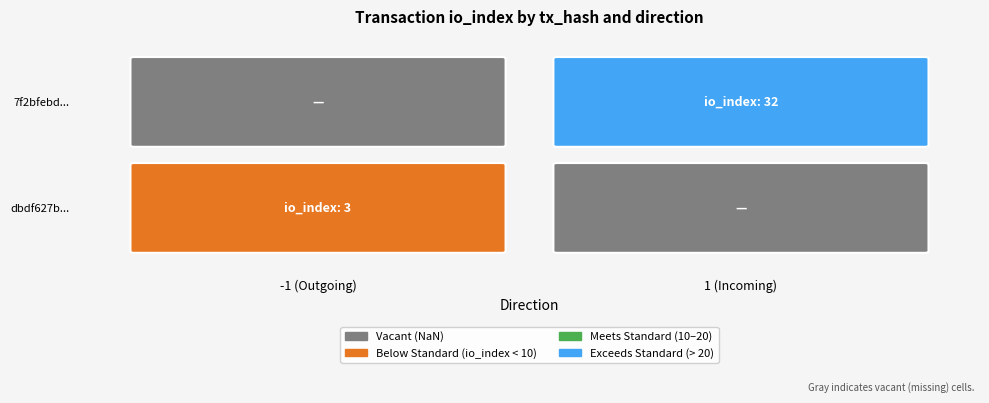

How many values in dbdf627b3018775b26212f82fc955af5490d9de are above zero?

1